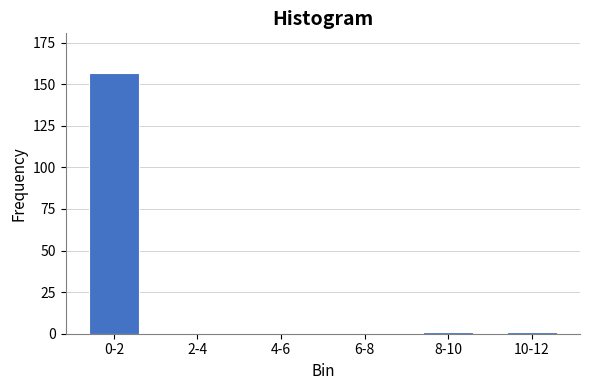

Reading right to left, extract all data points from this chart.

10-12=1	8-10=1	6-8=0	4-6=0	2-4=0	0-2=157